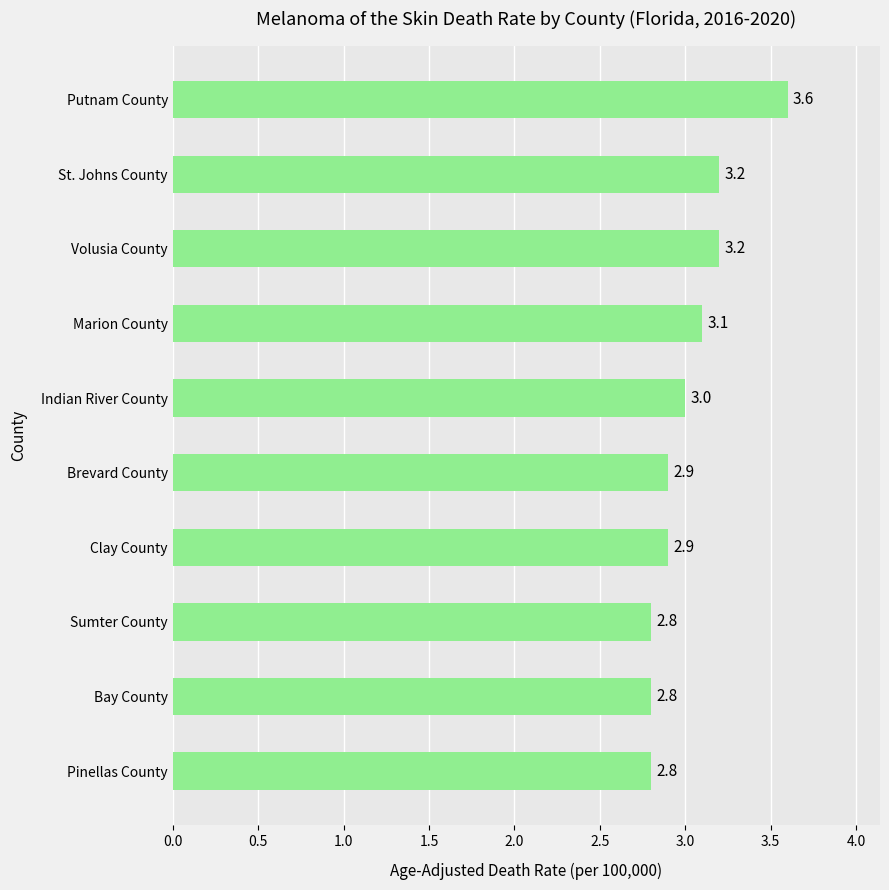

What is the ratio of the value at Putnam County to the value at St. Johns County?

1.1